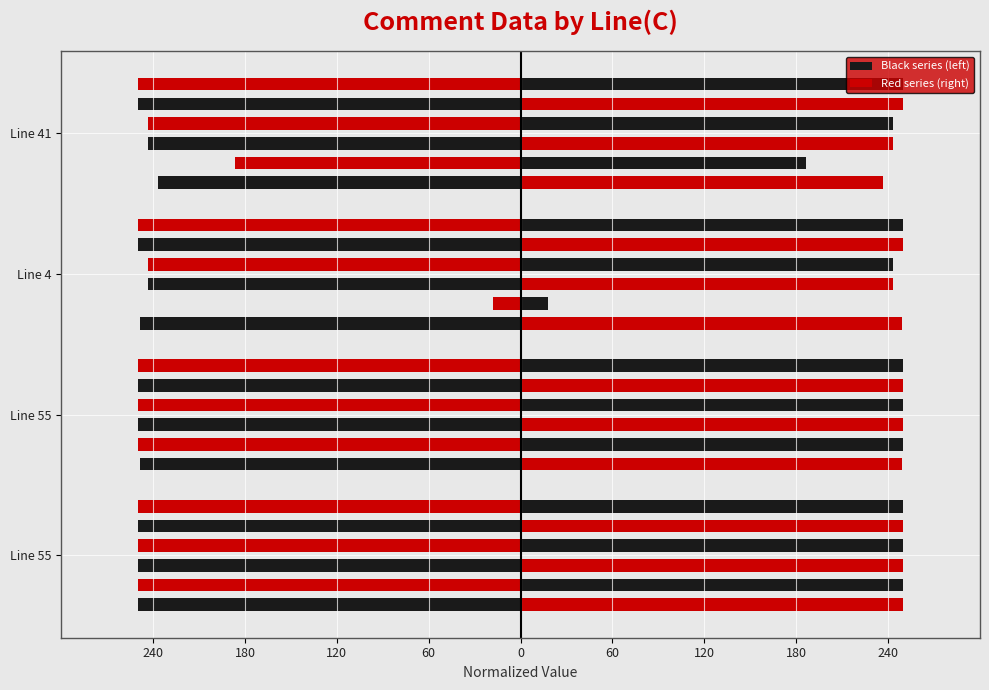

How many distinct data groups are displayed?

2